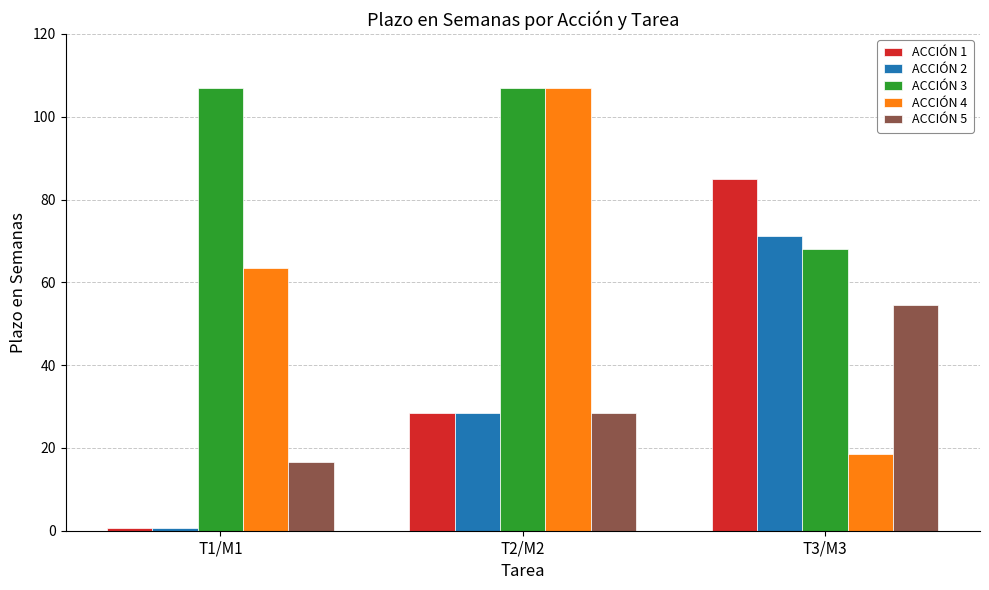

What is the total value across all series at T1/M1?

188.0